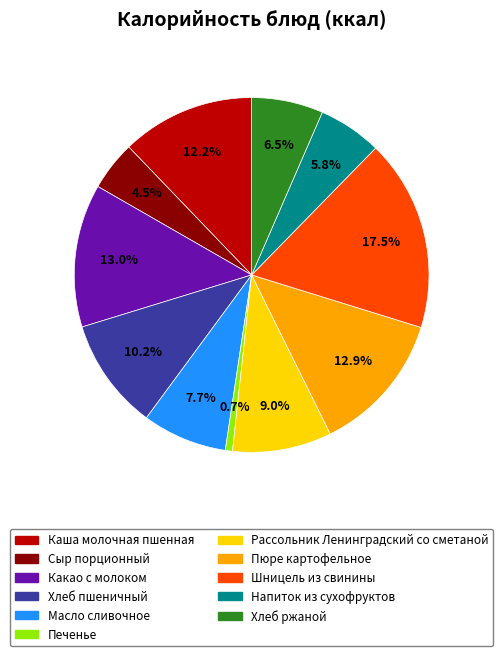

What percentage is the Каша молочная пшенная slice, to the nearest percent?

12%